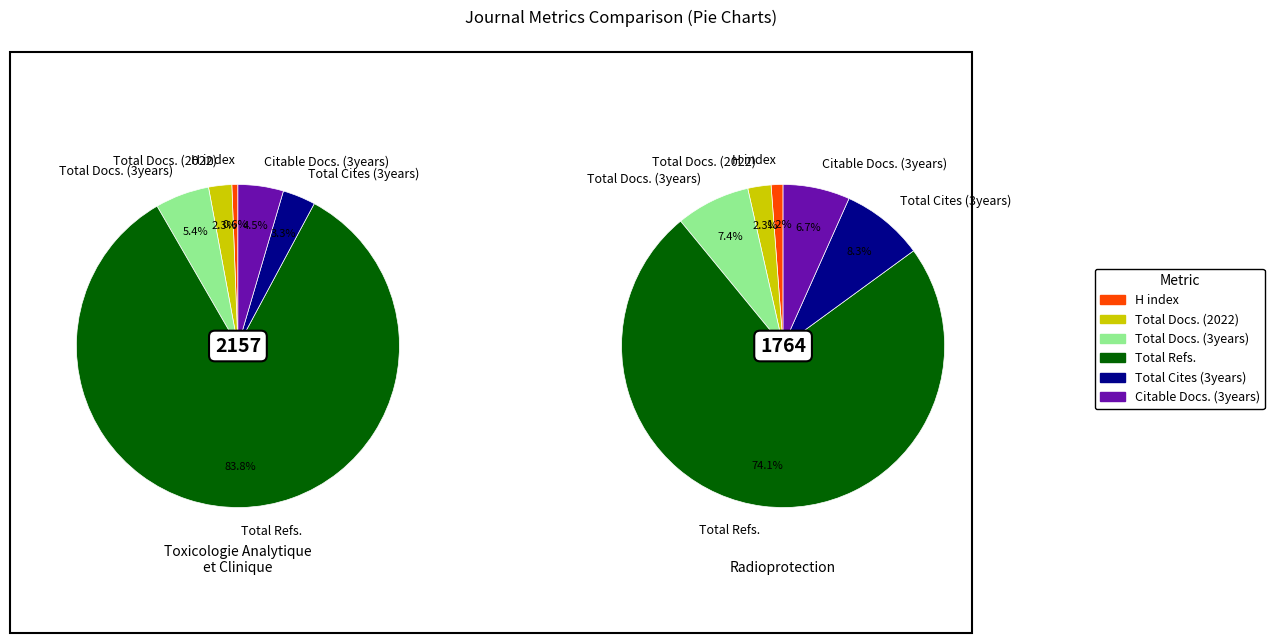

Between Citable Docs. (3years) and Total Refs., which is larger?

Total Refs.